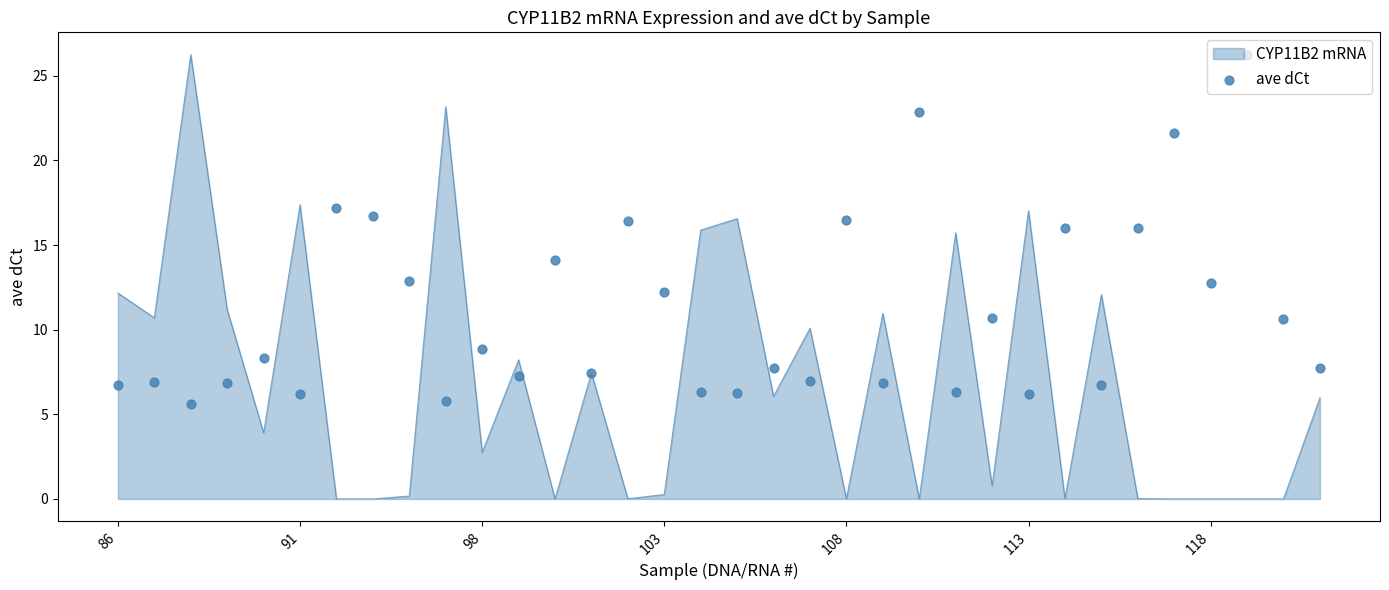

Which has a higher value, 17 or 91?

91